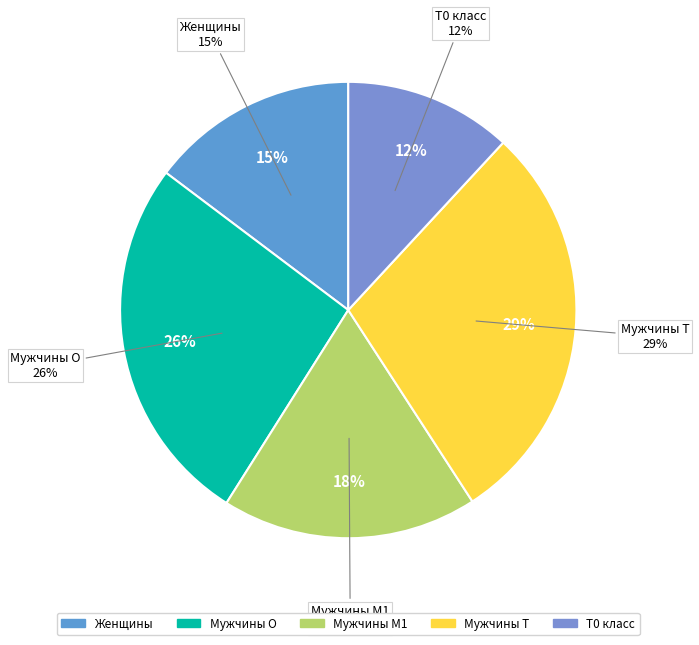

Count the number of slices in the pie.

6